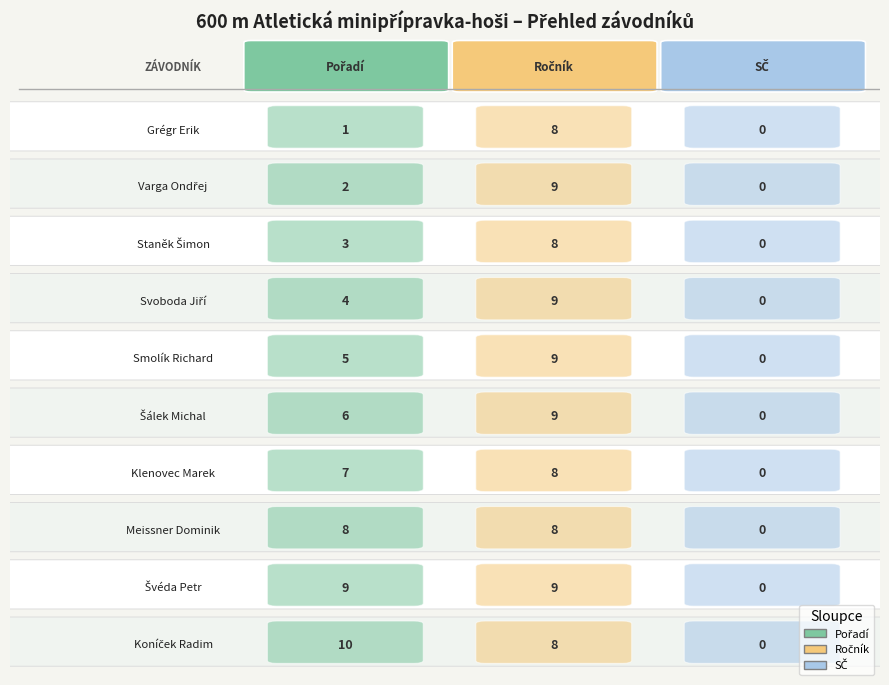

What is the difference between the second highest and minimum values in the Klenovec Marek series?

7